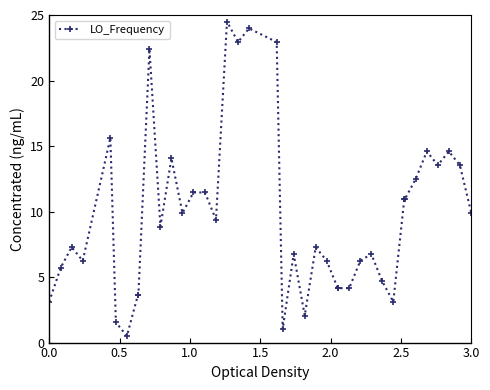

What is the difference between the maximum and minimum values?

24.0